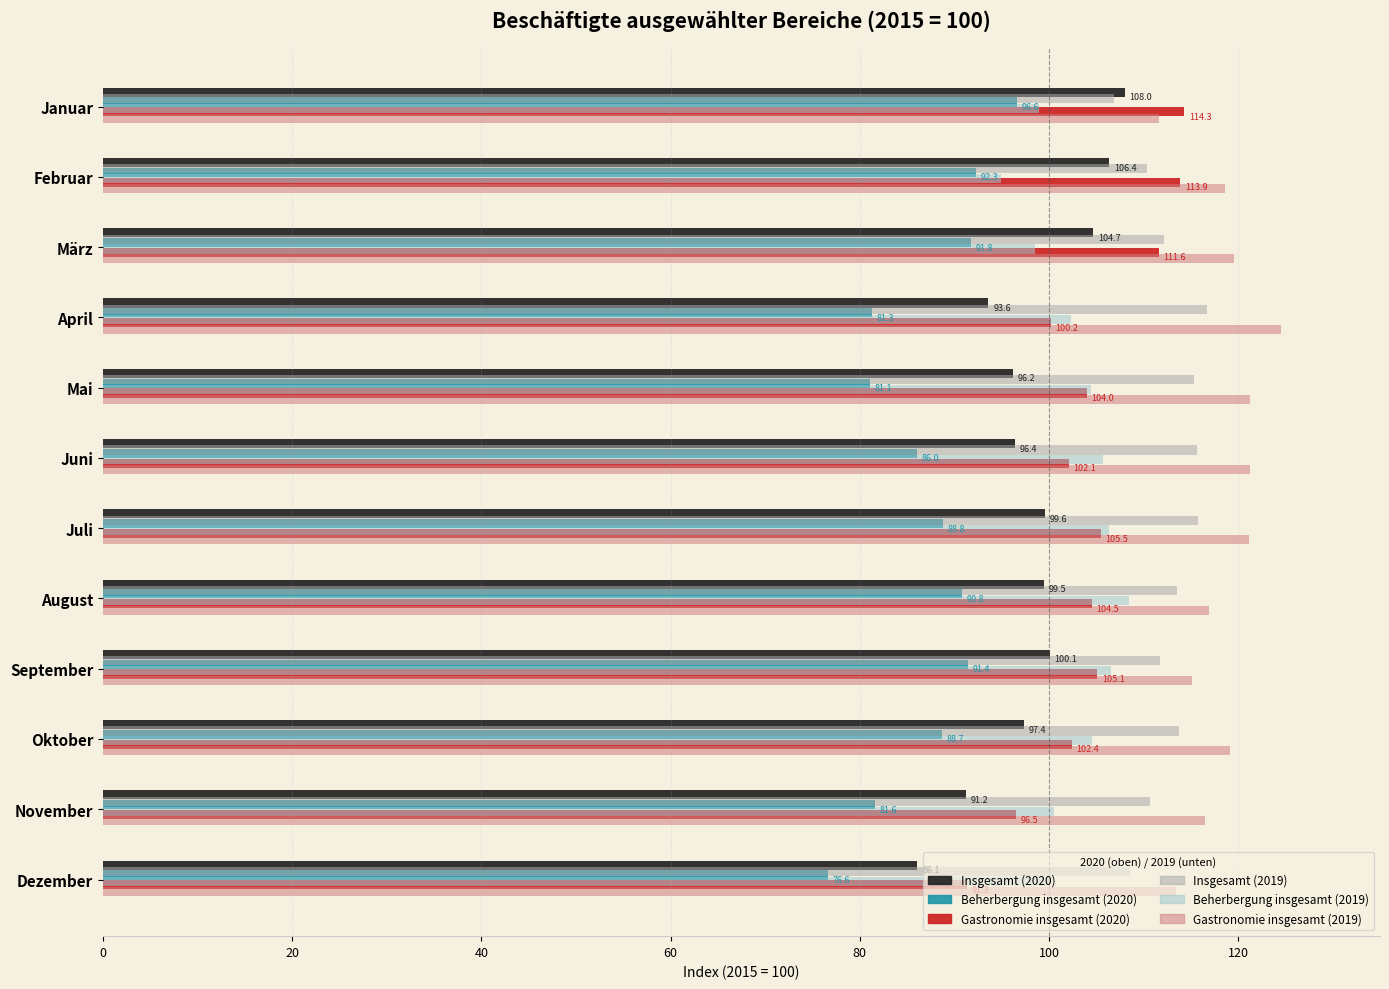

How many values in the Gastronomie insgesamt (2019) series exceed 119?

6